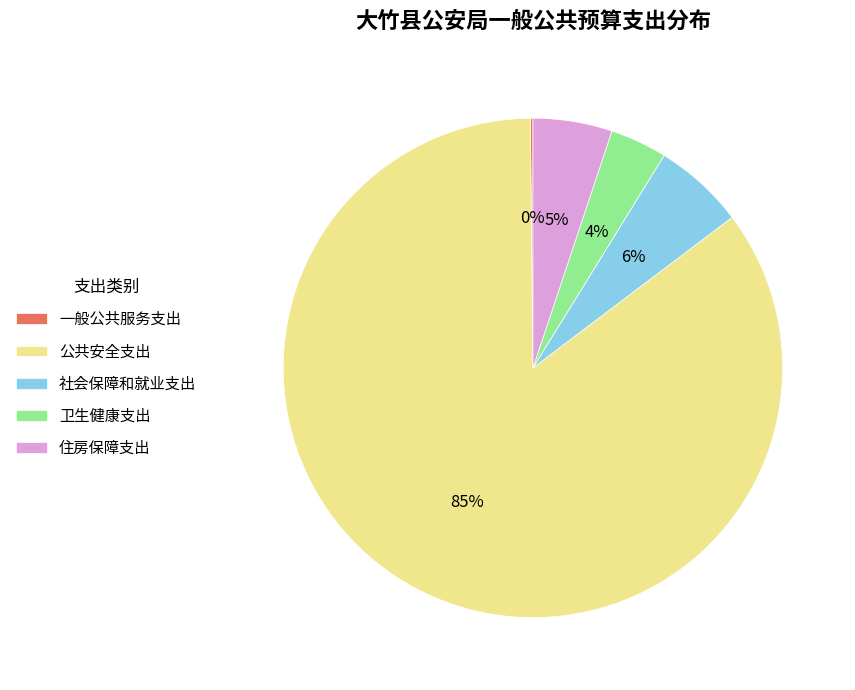

Is it true that 卫生健康支出 is 13% of the pie?

False